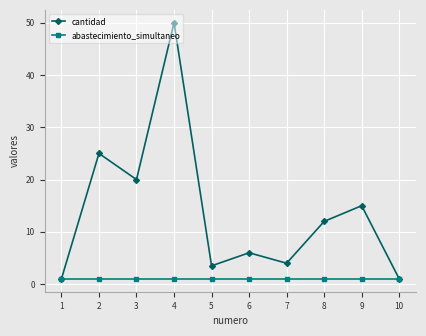

True or false: abastecimiento_simultaneo has a value of 1.0 at 6.

True